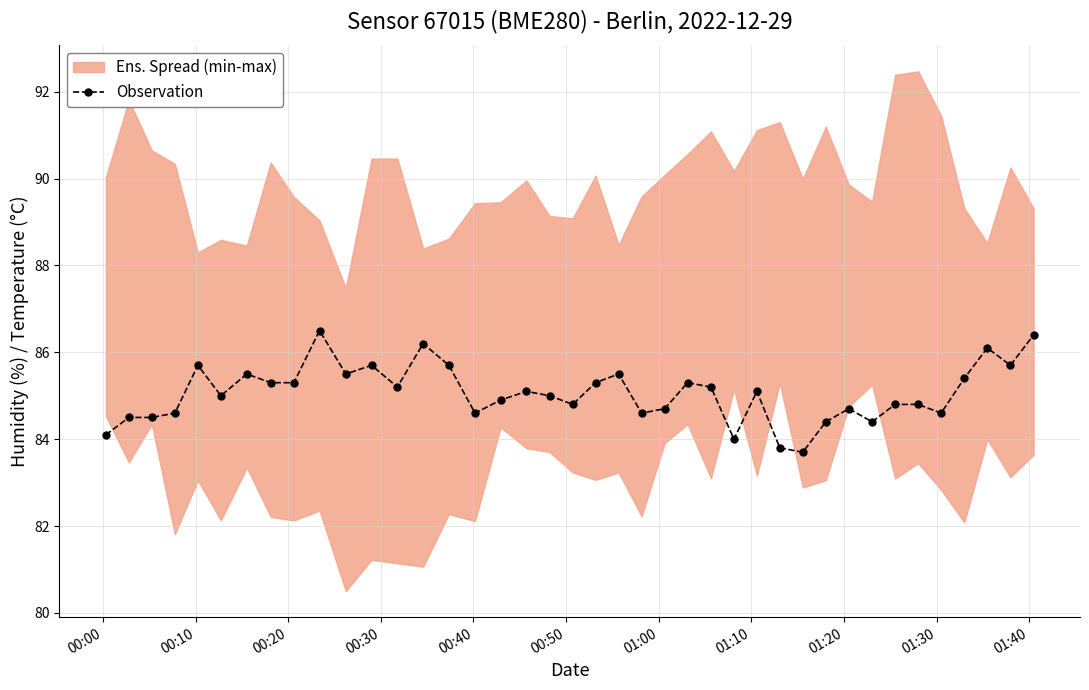

Does the chart display data point markers on the line(s)?

Yes